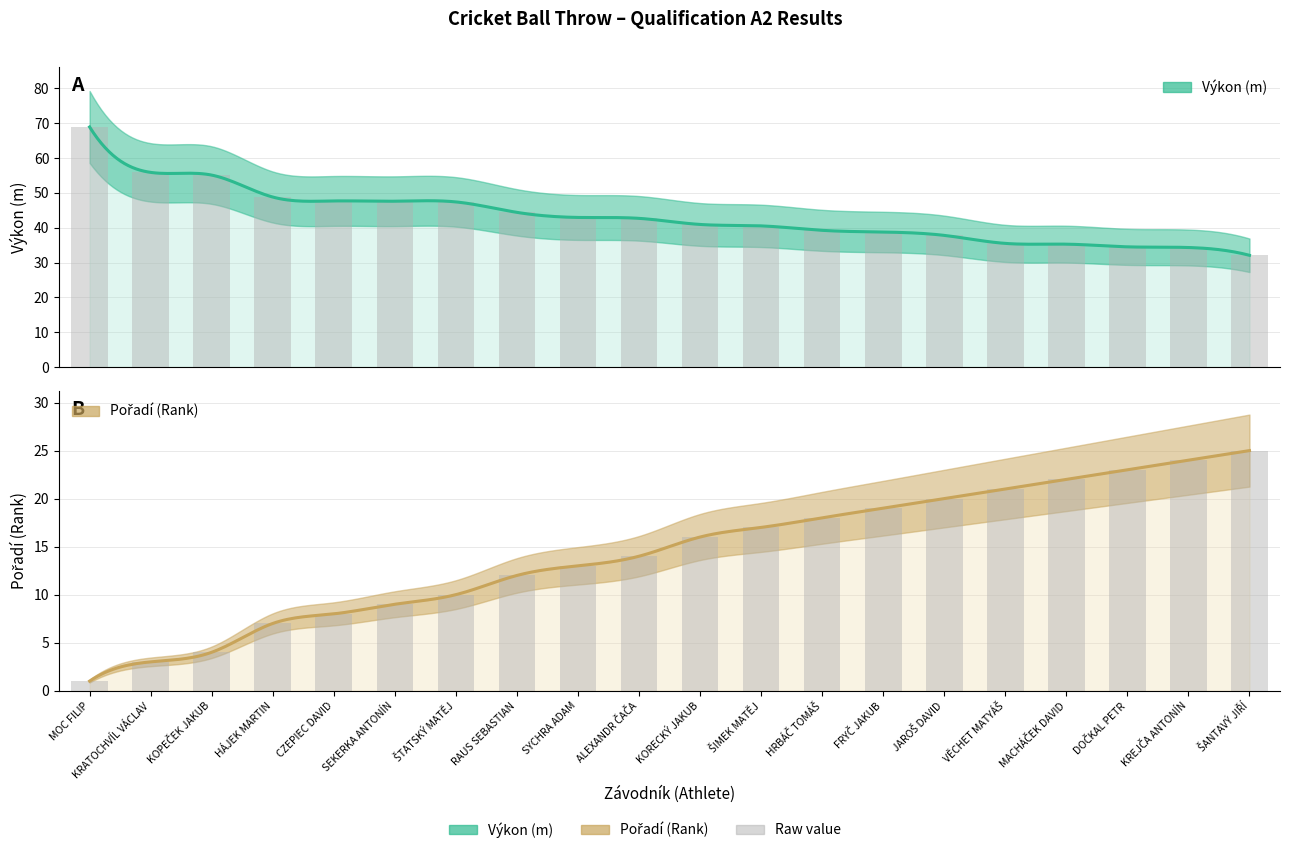

Reading left to right, what are all the values shown in this chart?

Pořadí: MOC FILIP=1.0	KRATOCHVÍL VÁCLAV=3.0	KOPEČEK JAKUB=4.0	HÁJEK MARTIN=7.0	CZEPIEC DAVID=8.0	SEKERKA ANTONÍN=9.0	ŠTATSKÝ MATĚJ=10.0	RAUS SEBASTIAN=12.0	SYCHRA ADAM=13.0	ALEXANDR ČAČA=14.0	KORECKÝ JAKUB=16.0	ŠIMEK MATĚJ=17.0	HRBÁČ TOMÁŠ=18.0	FRYČ JAKUB=19.0	JAROŠ DAVID=20.0	VĚCHET MATYÁŠ=21.0	MACHÁČEK DAVID=22.0	DOČKAL PETR=23.0	KREJČA ANTONÍN=24.0	ŠANTAVÝ JIŘÍ=25.0
Výkon: MOC FILIP=68.9	KRATOCHVÍL VÁCLAV=55.9	KOPEČEK JAKUB=55.1	HÁJEK MARTIN=48.8	CZEPIEC DAVID=47.7	SEKERKA ANTONÍN=47.6	ŠTATSKÝ MATĚJ=47.4	RAUS SEBASTIAN=44.4	SYCHRA ADAM=43.0	ALEXANDR ČAČA=42.7	KORECKÝ JAKUB=41.0	ŠIMEK MATĚJ=40.5	HRBÁČ TOMÁŠ=39.3	FRYČ JAKUB=38.8	JAROŠ DAVID=37.8	VĚCHET MATYÁŠ=35.5	MACHÁČEK DAVID=35.3	DOČKAL PETR=34.5	KREJČA ANTONÍN=34.3	ŠANTAVÝ JIŘÍ=32.1